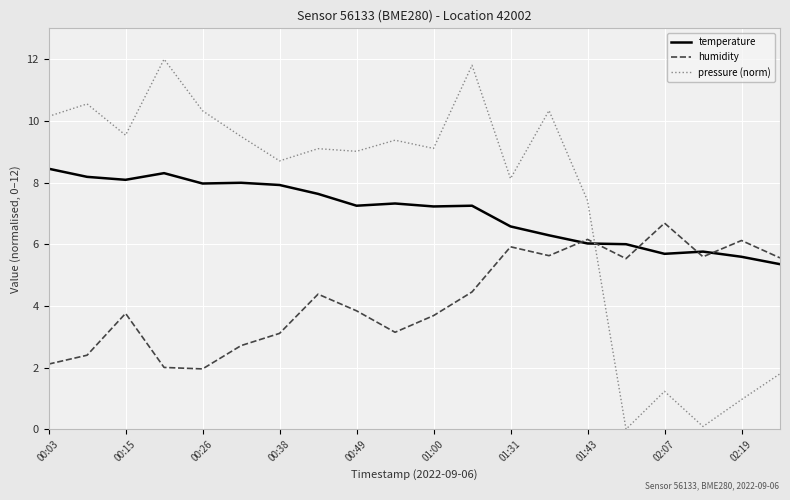

What is the lowest value of the humidity series?

2.0